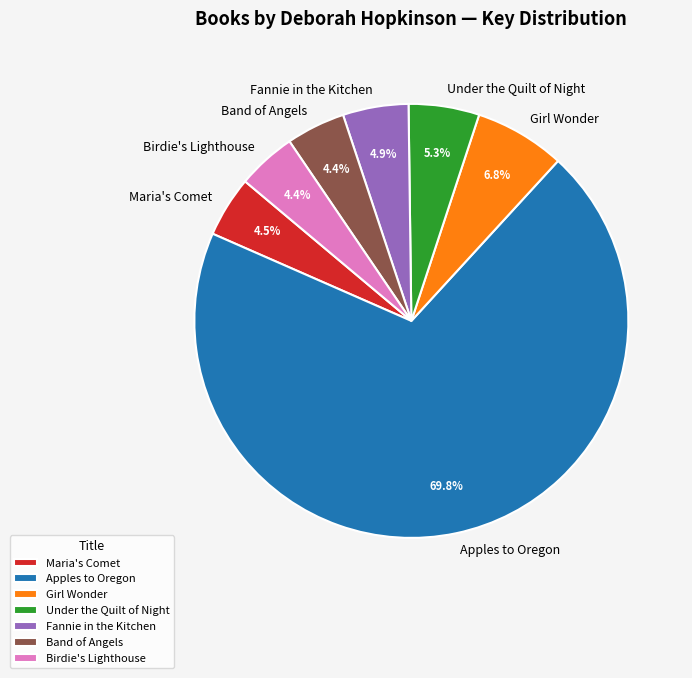

Between Girl Wonder and Fannie in the Kitchen, which is larger?

Girl Wonder